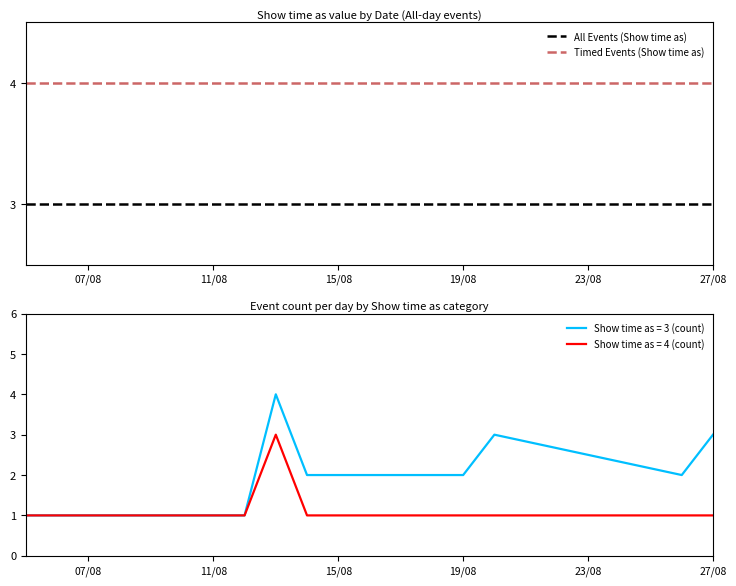

What is the lowest value of the All Events (Show time as) series?

3